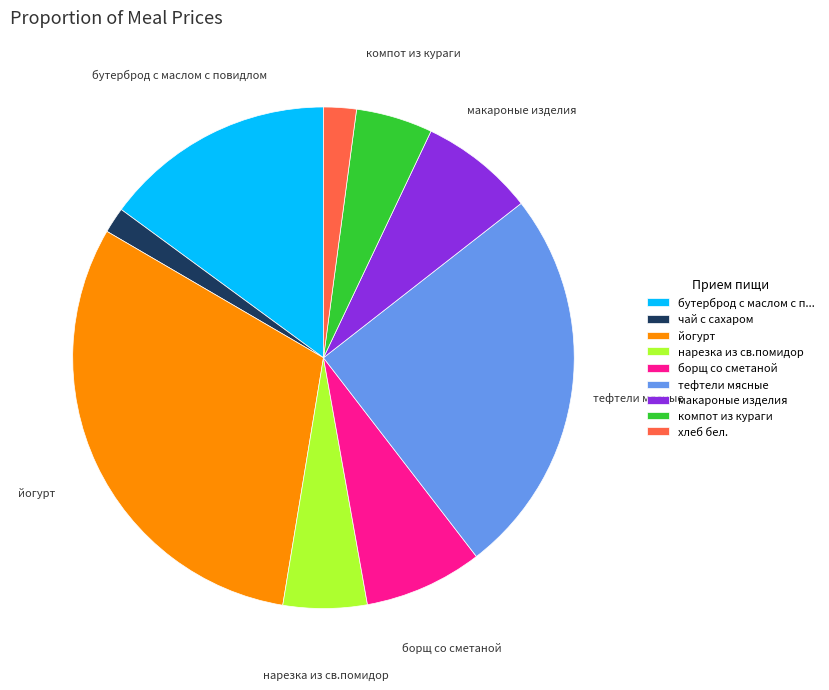

True or false: борщ со сметаной accounts for 8% of the total.

True